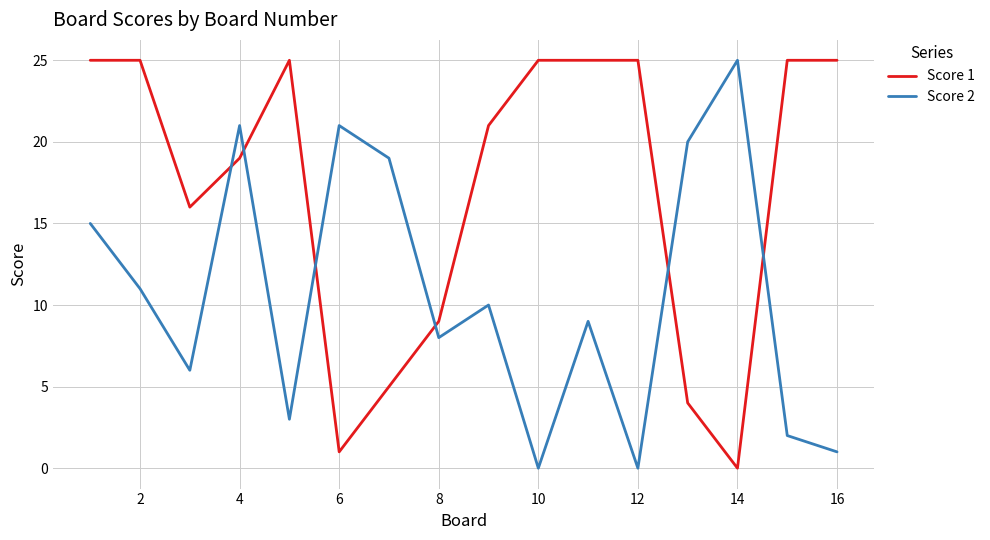

Rank the series by their average value, from lowest to highest.

Score 2, Score 1